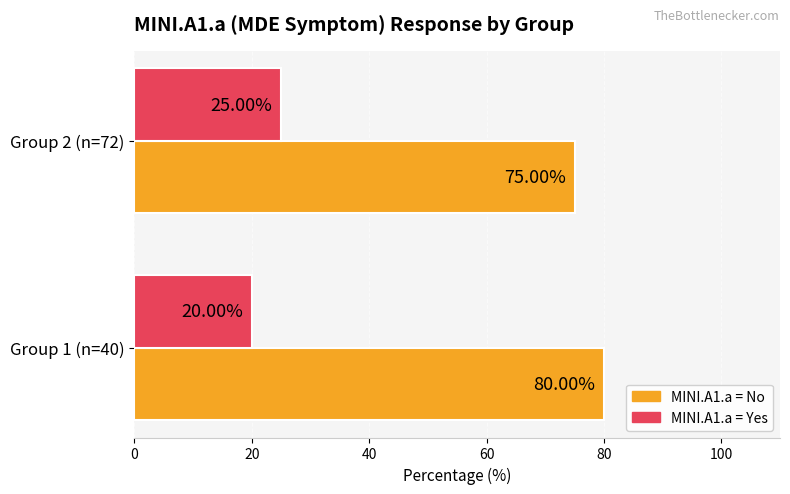

What is the difference between the highest and lowest values at Group 2 (n=72)?

50